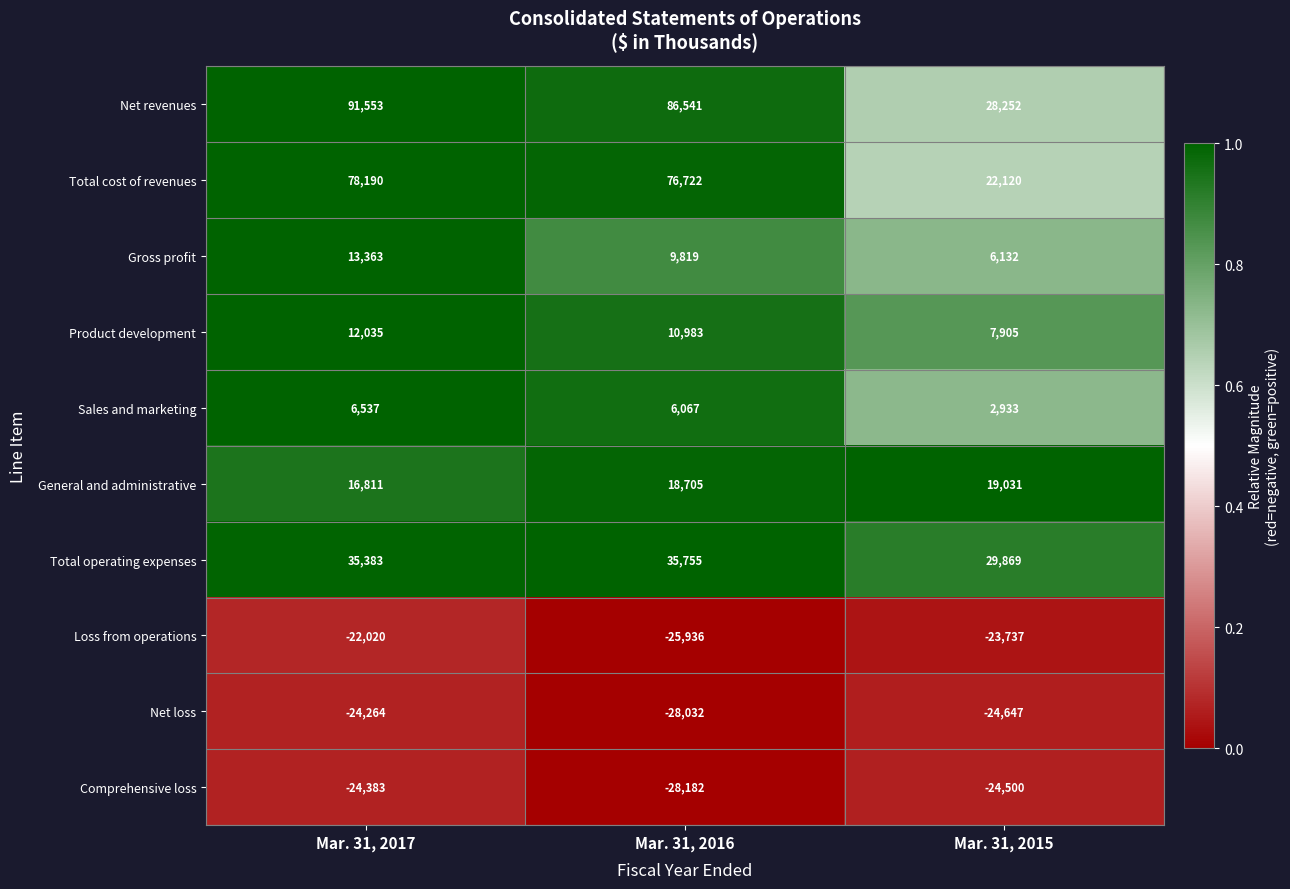

Which series has the largest range (max minus min)?

Net revenues